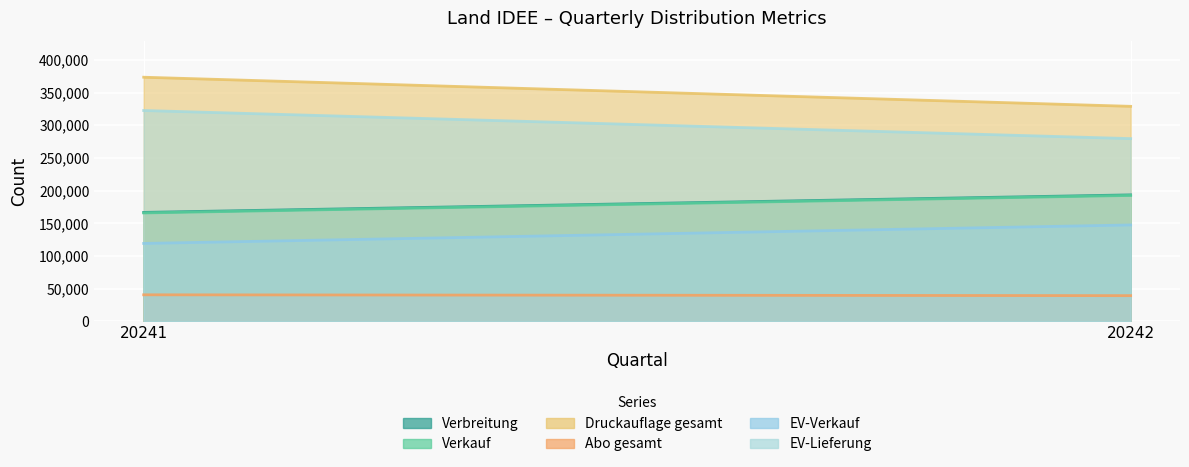

What is the value of the Verkauf point at the 1st from the left?

165768